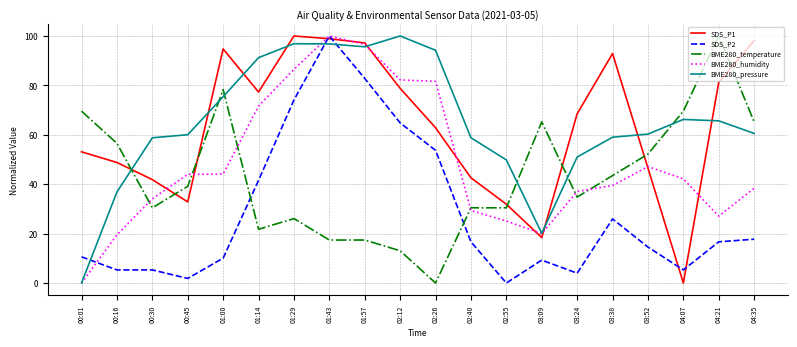

What is the total value across all series at 02:55?

137.2